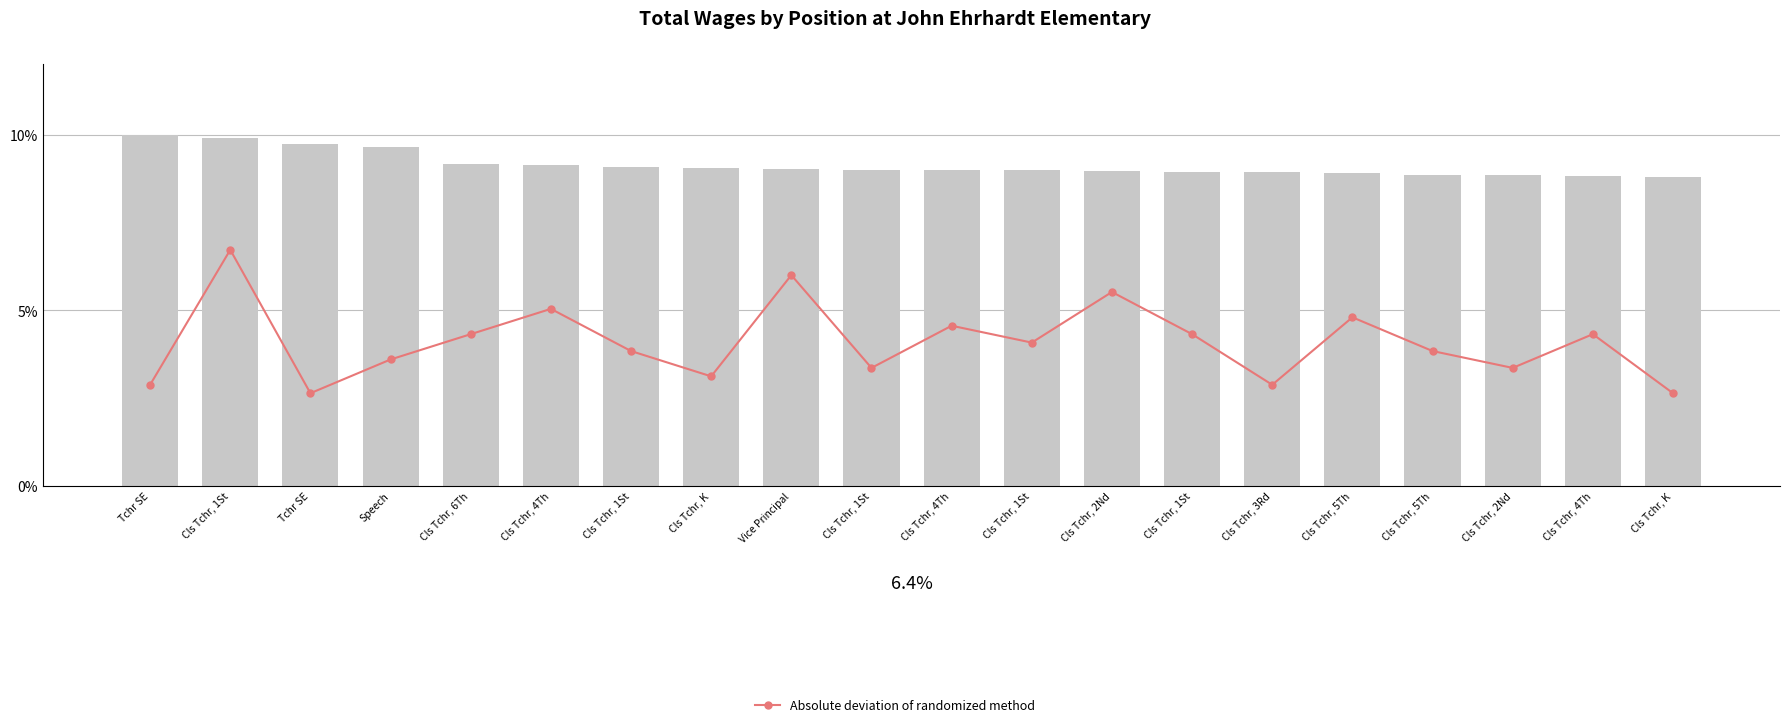

Rank the categories by Total Wages value from lowest to highest.

Cls Tchr, K, Cls Tchr, 4Th, Cls Tchr, 2Nd, Cls Tchr, 5Th, Cls Tchr, 5Th, Cls Tchr, 3Rd, Cls Tchr, 1St, Cls Tchr, 2Nd, Cls Tchr, 1St, Cls Tchr, 4Th, Cls Tchr, 1St, Vice Principal, Cls Tchr, K, Cls Tchr, 1St, Cls Tchr, 4Th, Cls Tchr, 6Th, Speech, Tchr SE, Cls Tchr, 1St, Tchr SE